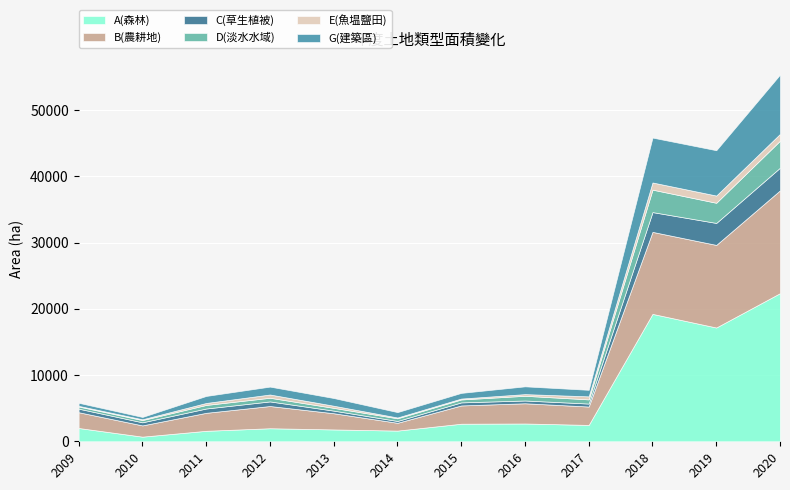

At how many categories does at least one series exceed 5189?

3